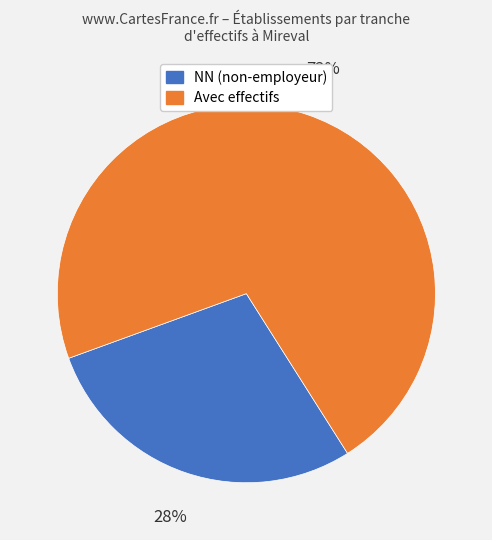

Is there any slice that represents more than half of the pie?

Yes